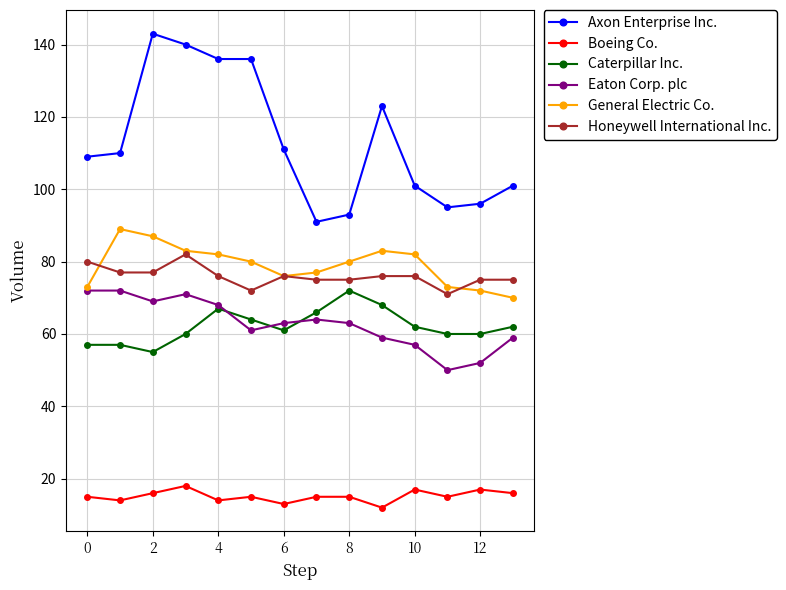

Which series has the largest range (max minus min)?

Axon Enterprise Inc.